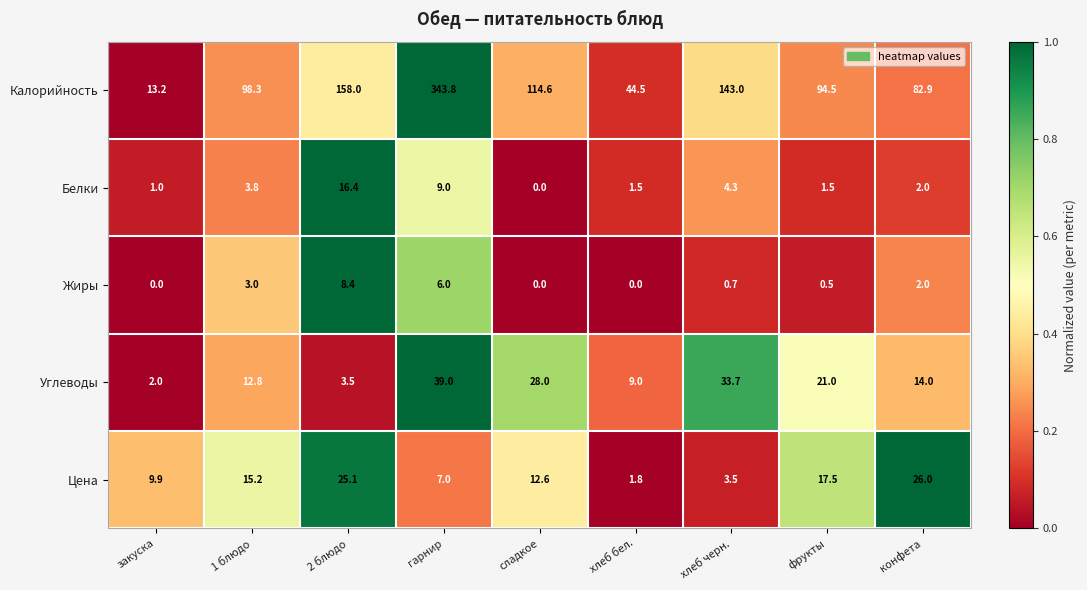

What is the minimum value for Углеводы?

2.0